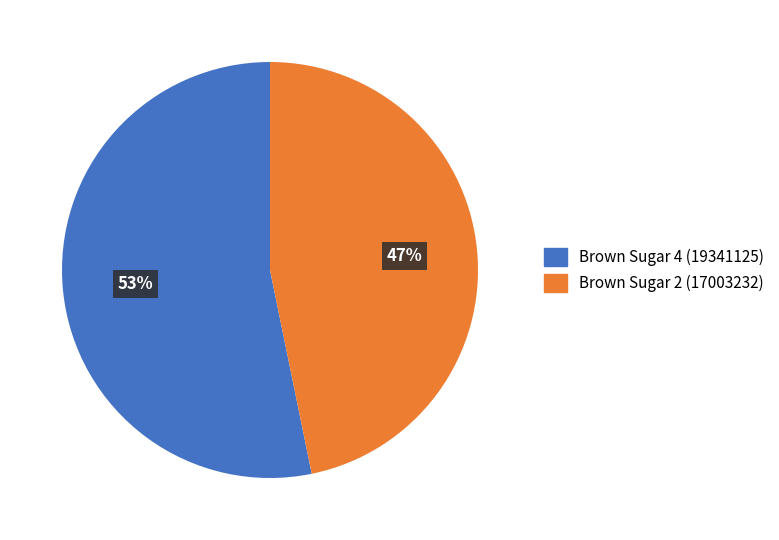

What is the smallest slice in the pie chart?

Brown Sugar 2 (17003232)